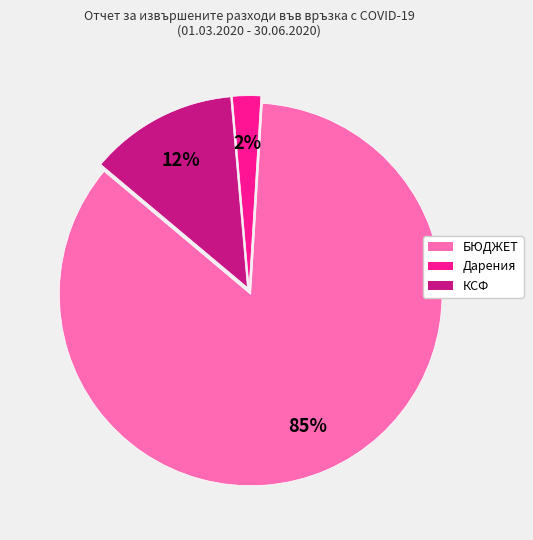

To the nearest percent, what is the average slice percentage?

33%